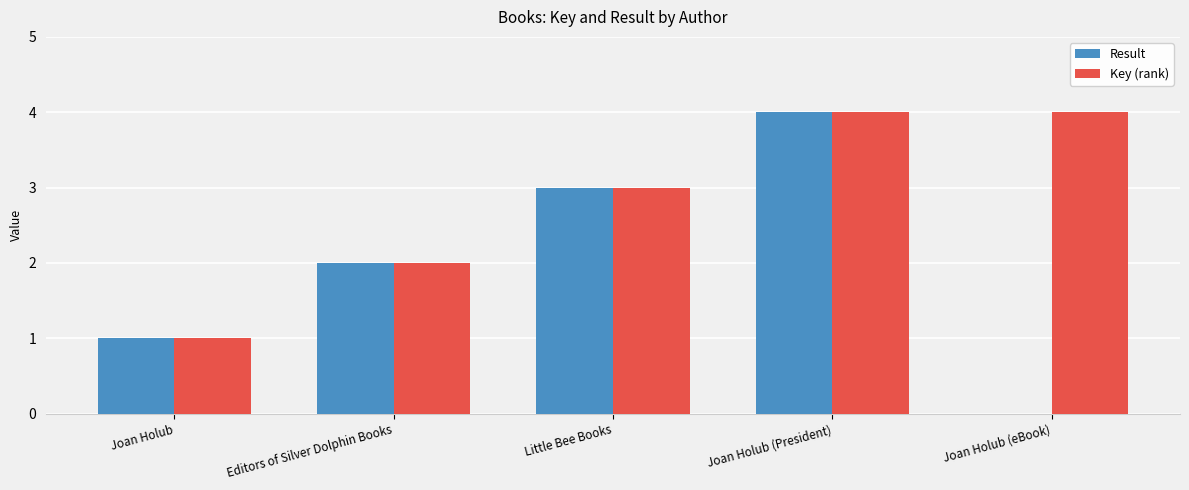

What is the maximum value for Result?

4